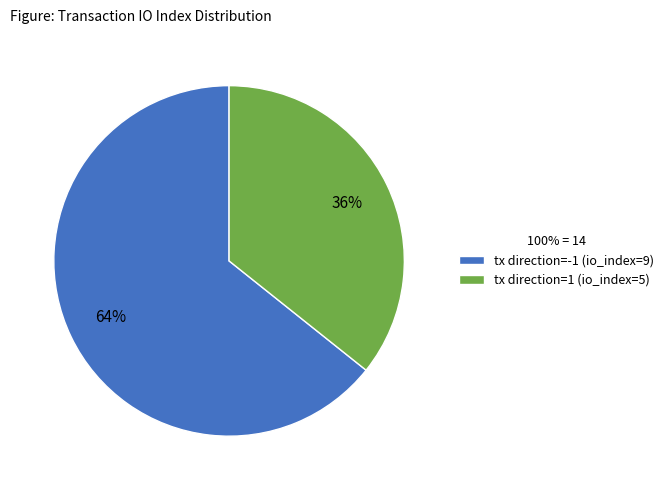

How many segments does this pie chart have?

2